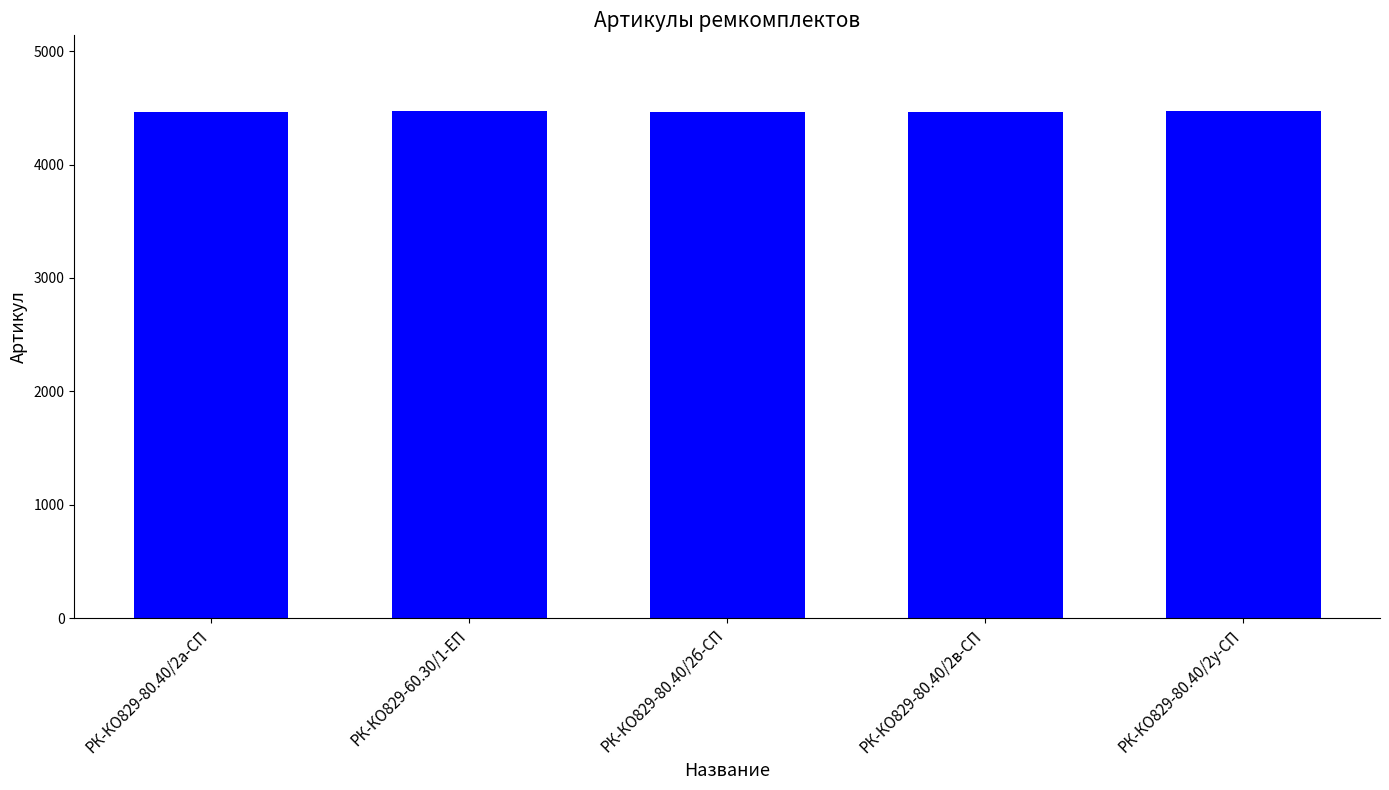

What is the sum of all values?

22335